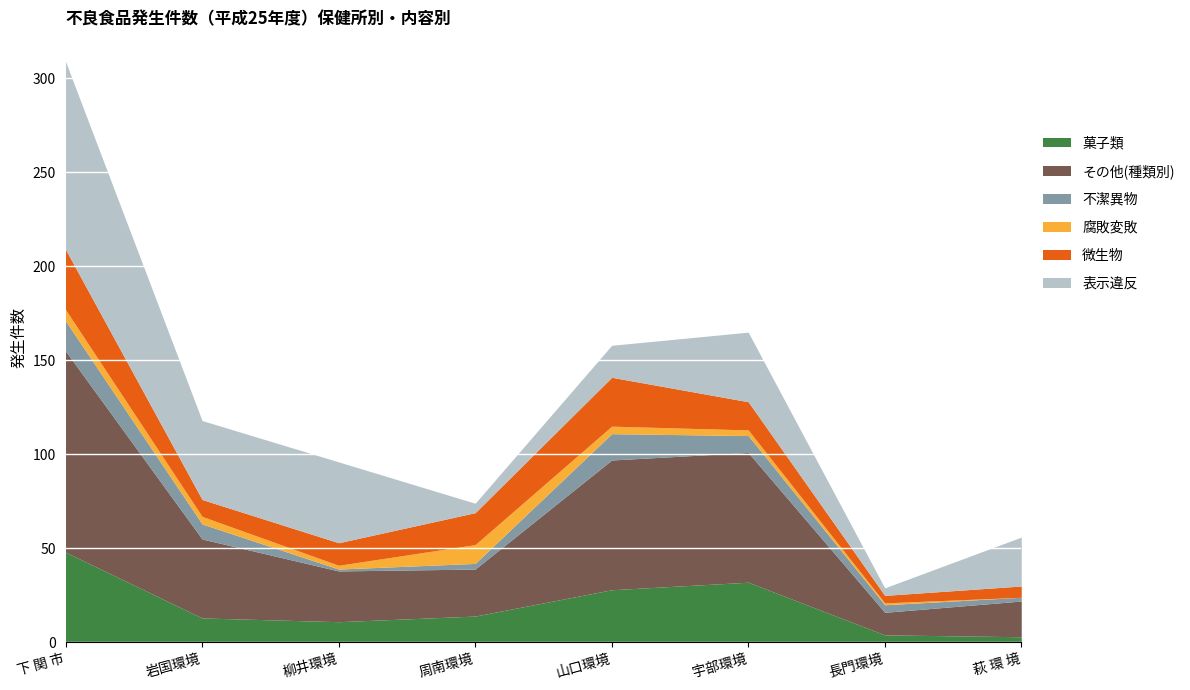

True or false: 腐敗変敗 and その他(種類別) intersect in this chart.

False